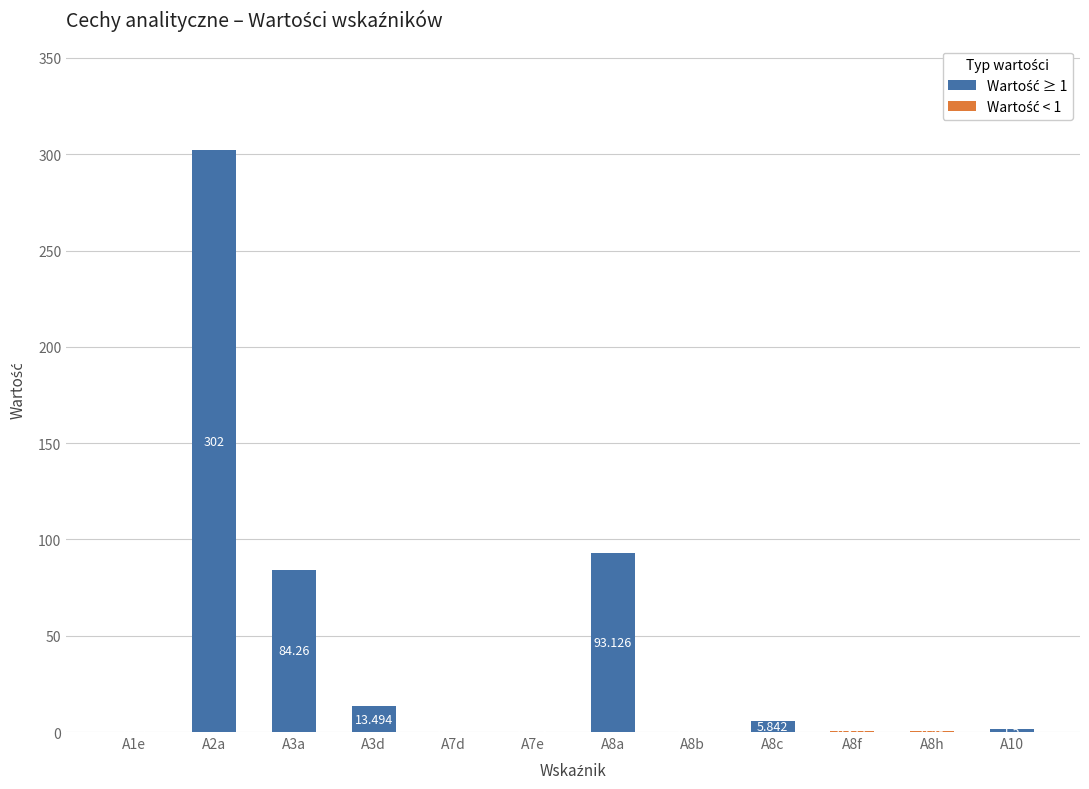

What position from the left is A2a?

2